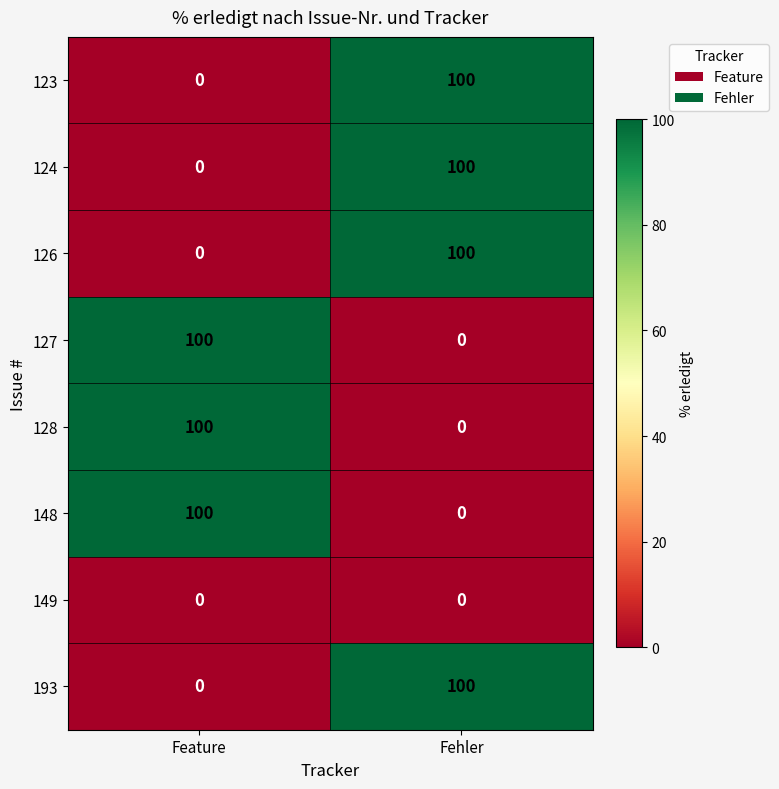

At which category is the sum across all series the highest?

Fehler